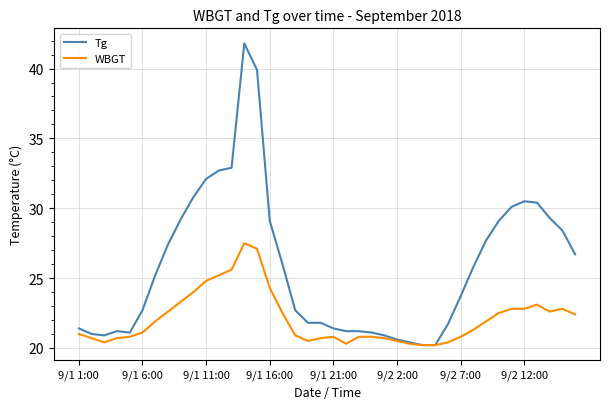

What is the smallest value displayed?

20.2